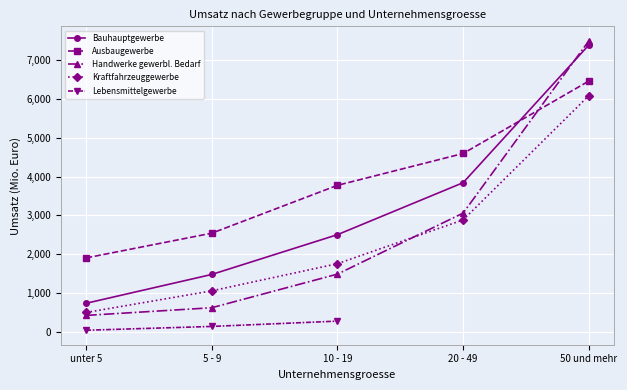

Which series has the largest range (max minus min)?

Handwerke gewerbl. Bedarf